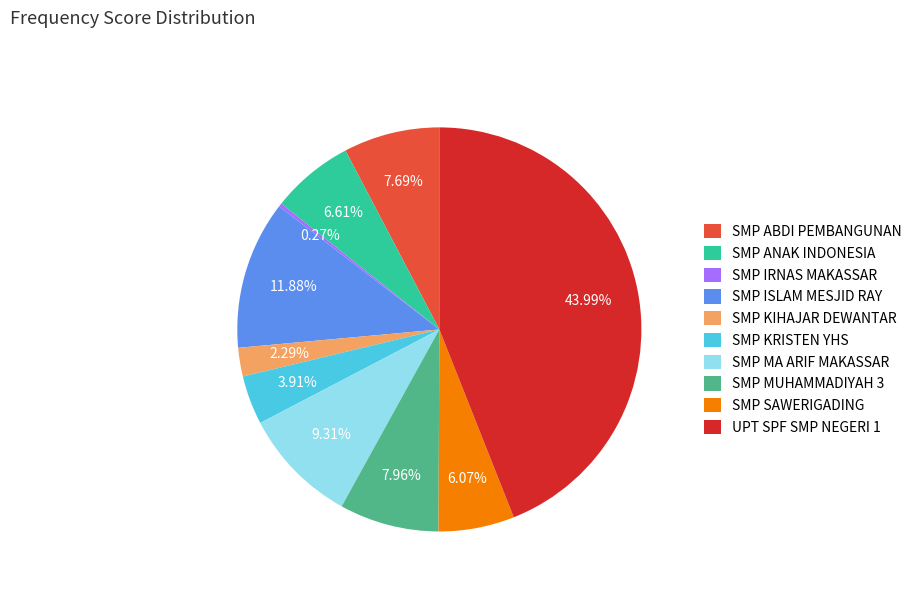

Is the sum of SMP MA ARIF MAKASSAR and SMP ISLAM MESJID RAY greater than half?

No